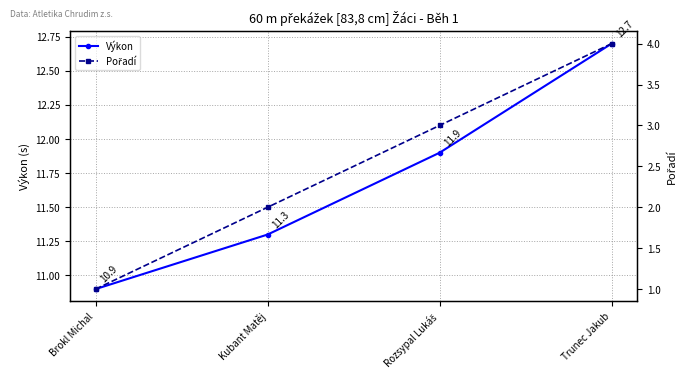

The Výkon series shows 10.9 at Brokl Michal. True or false?

True